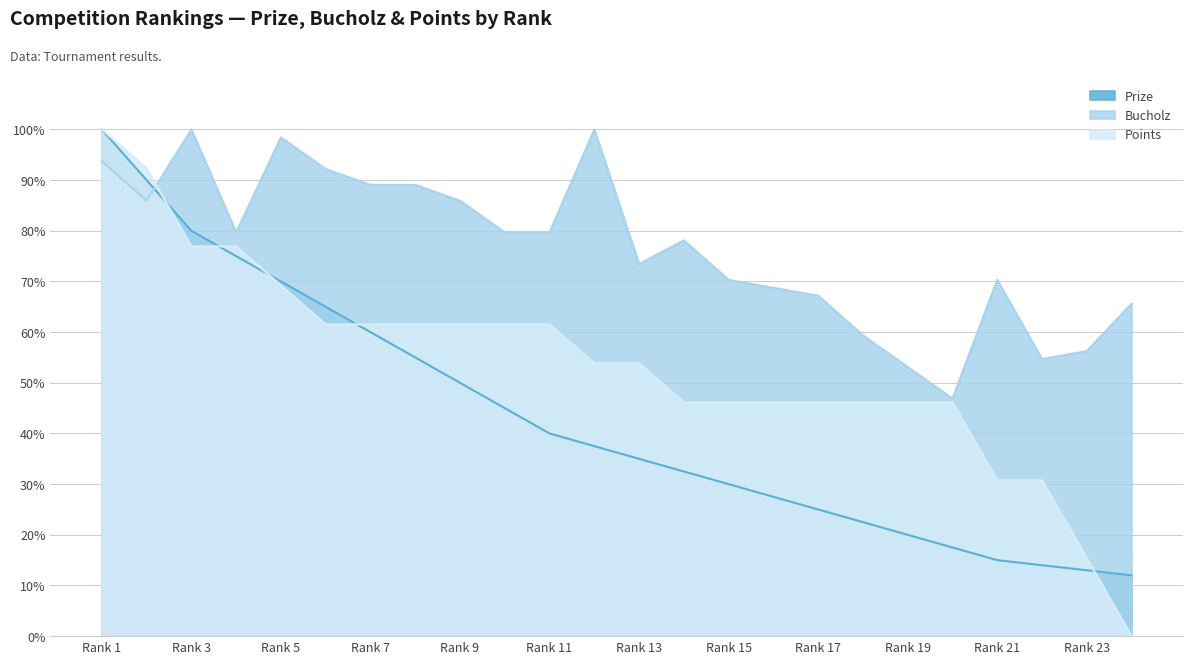

What is the highest value of the Bucholz series?

100.0